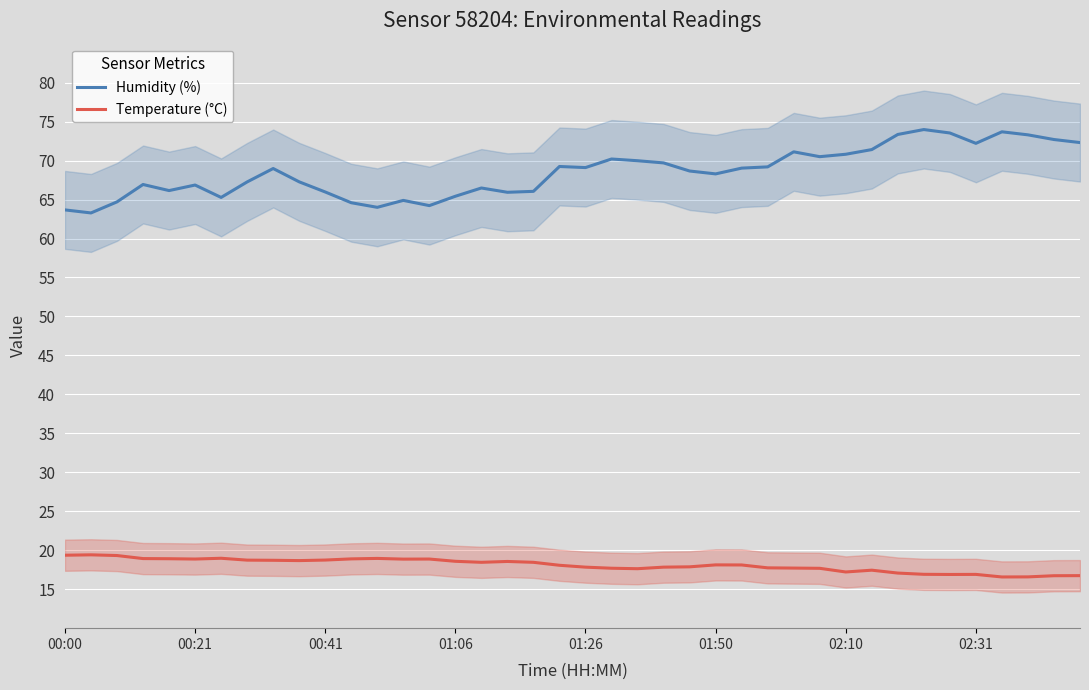

Where does the Temperature (°C) series first go above 18?

00:00